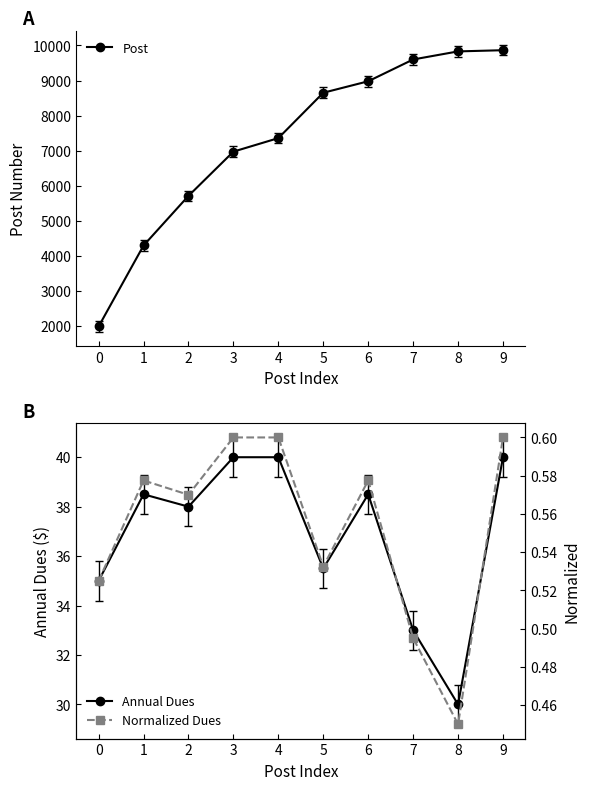

At which label does Annual Dues first exceed 38?

1